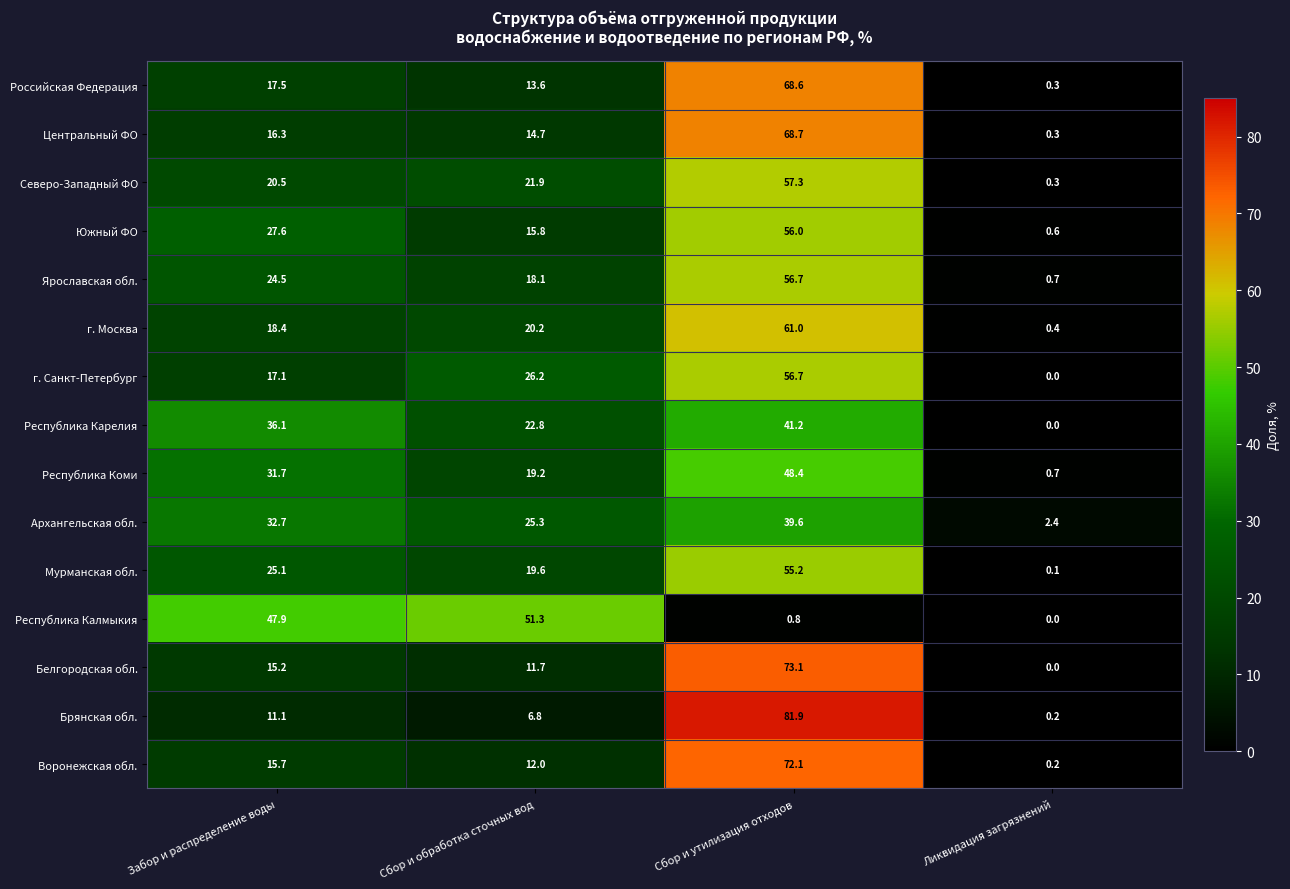

True or false: Центральный ФО has a value of 0.3 at Ликвидация загрязнений.

True